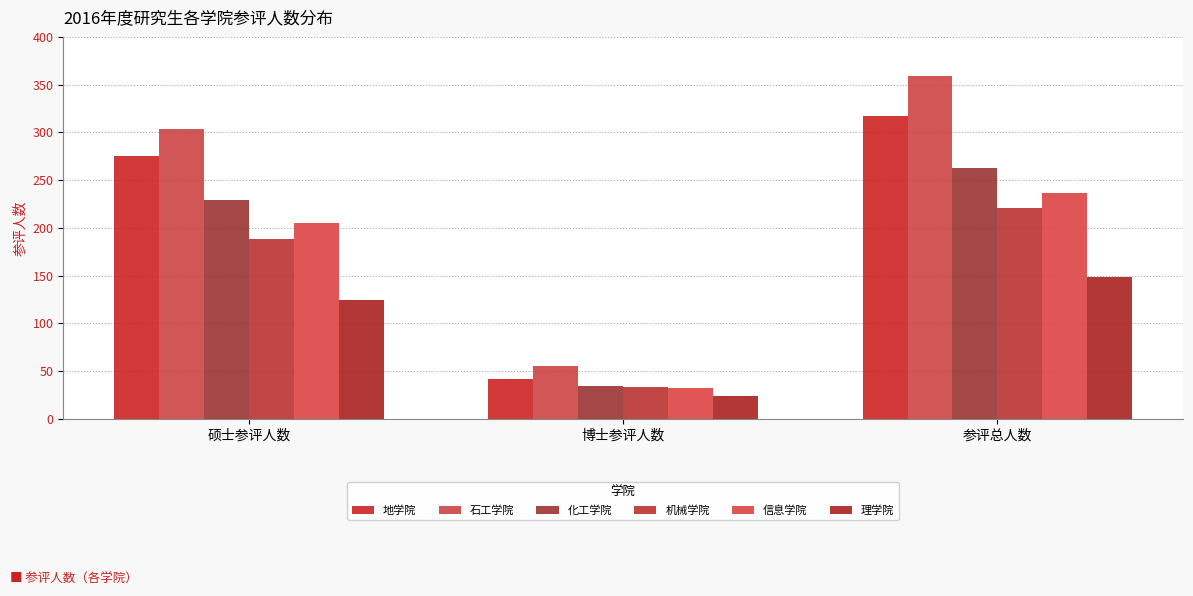

What is the difference between the second highest and minimum values in the 理学院 series?

101